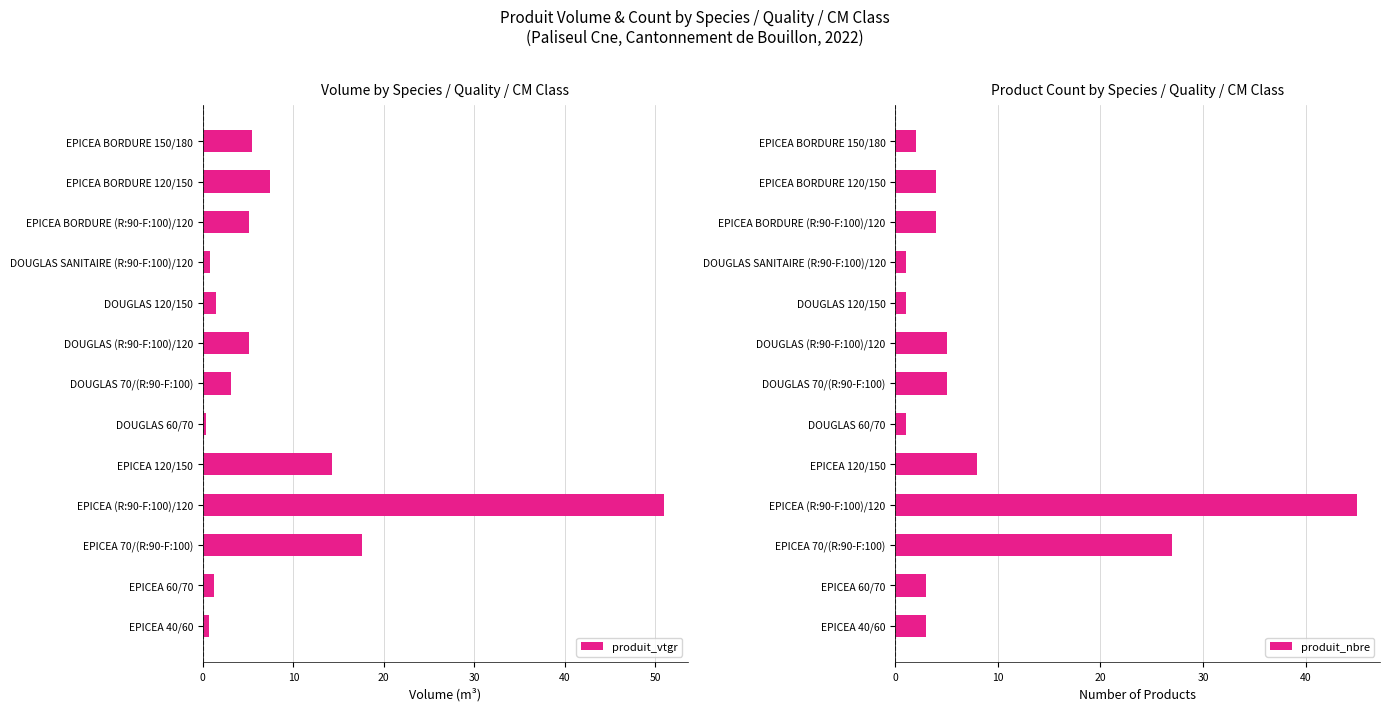

How many series are shown in this chart?

2